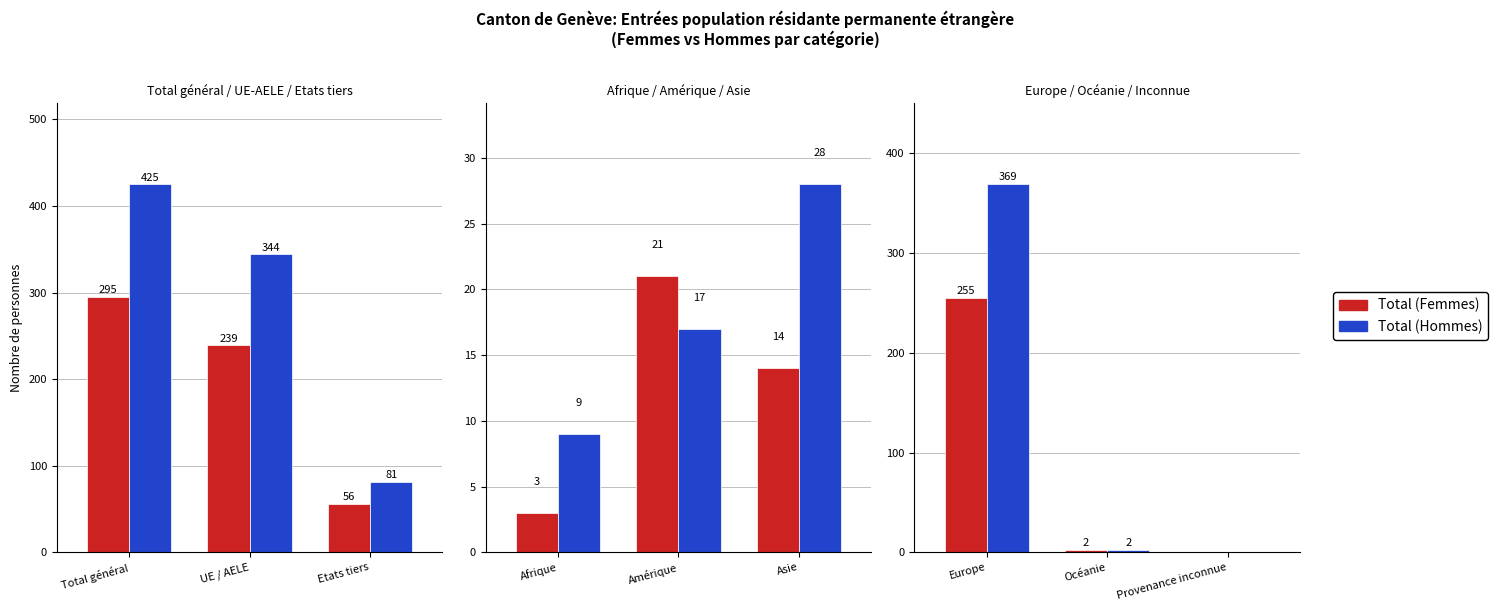

How many groups of bars are there?

3